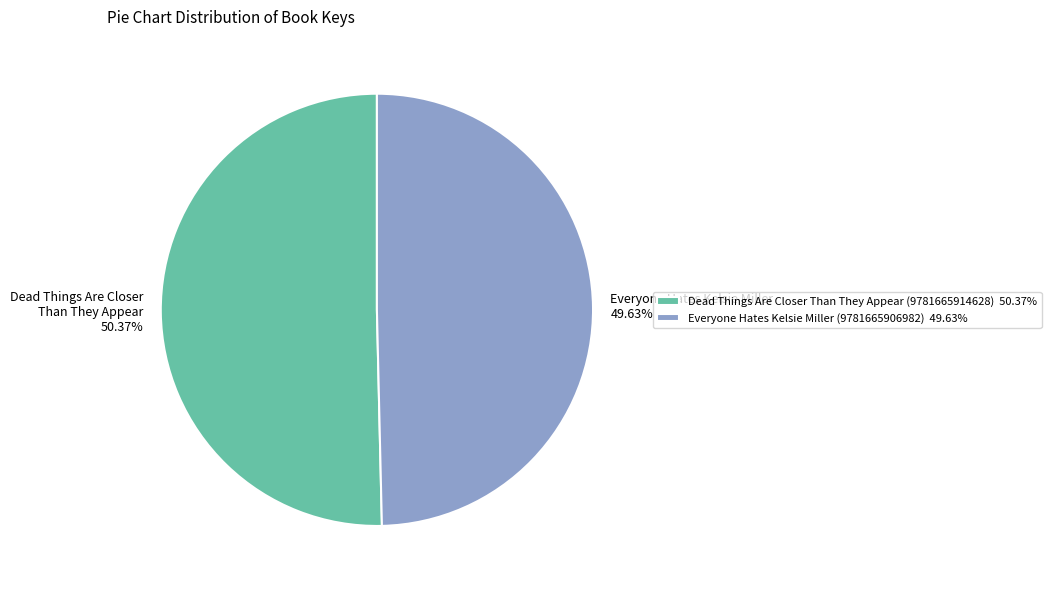

What is the ratio of the value at Everyone Hates Kelsie Miller (9781665906982) to the value at Dead Things Are Closer Than They Appear (9781665914628)?

1.0